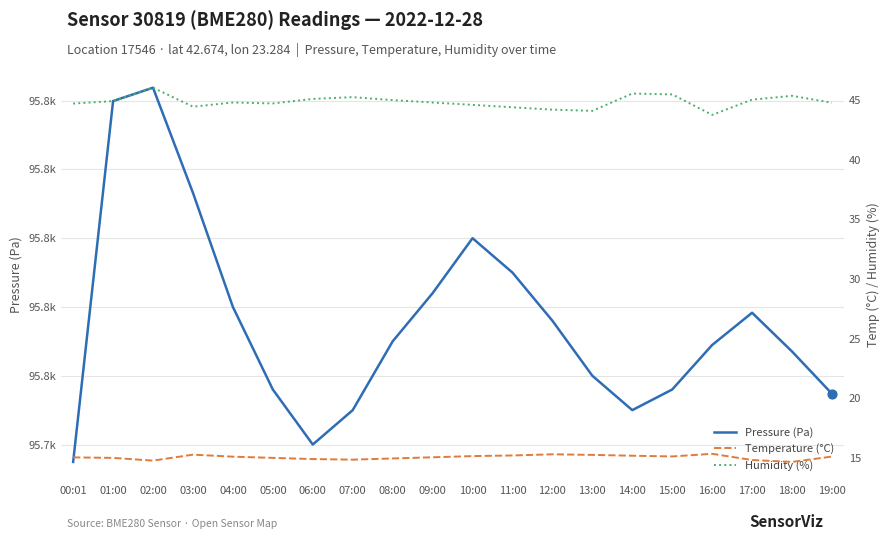

At how many categories does at least one series exceed 57597?

20